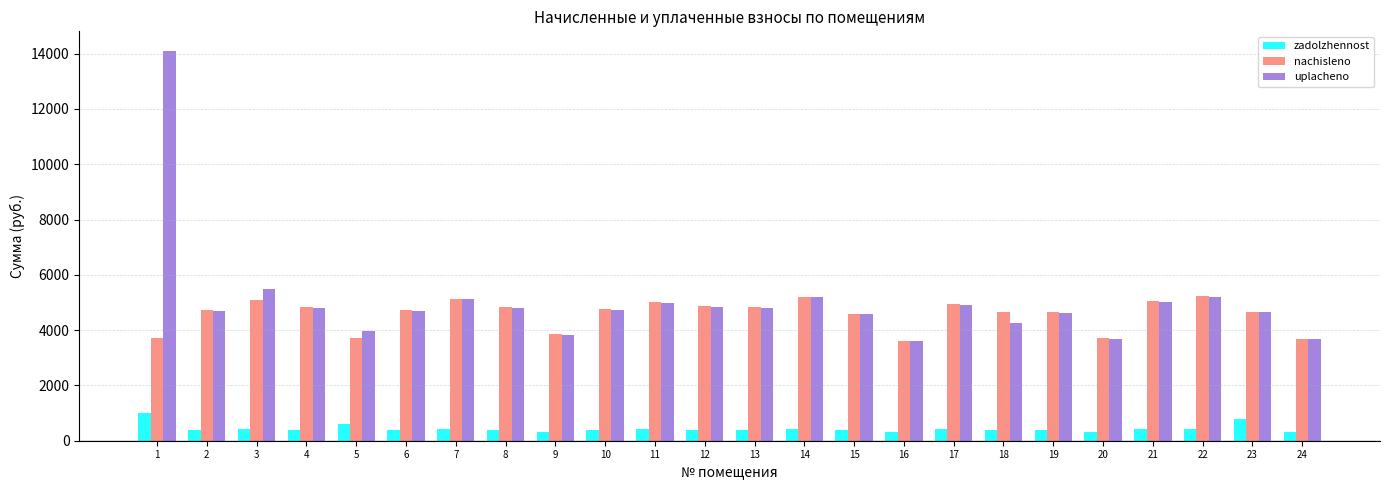

What is the value of the nachisleno bar at the 8th from the left?

4840.0